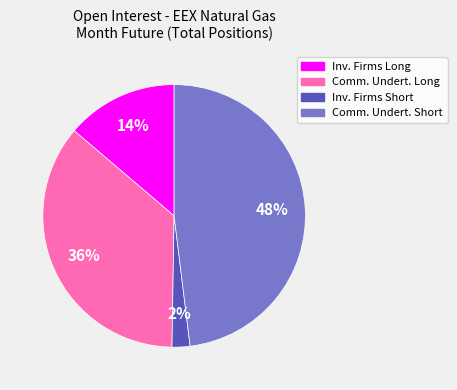

Is there any slice that represents more than half of the pie?

No